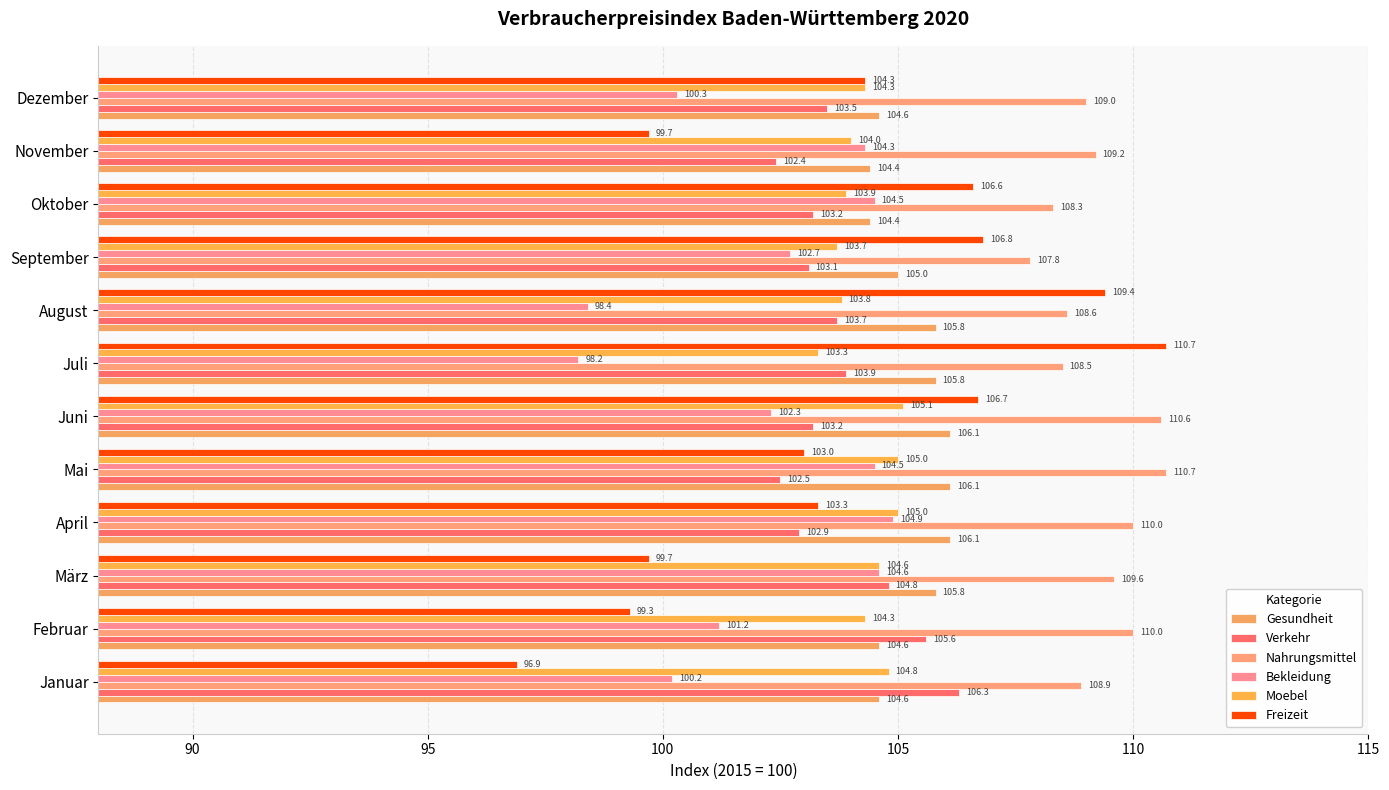

What is the average value of the Gesundheit series?

105.3